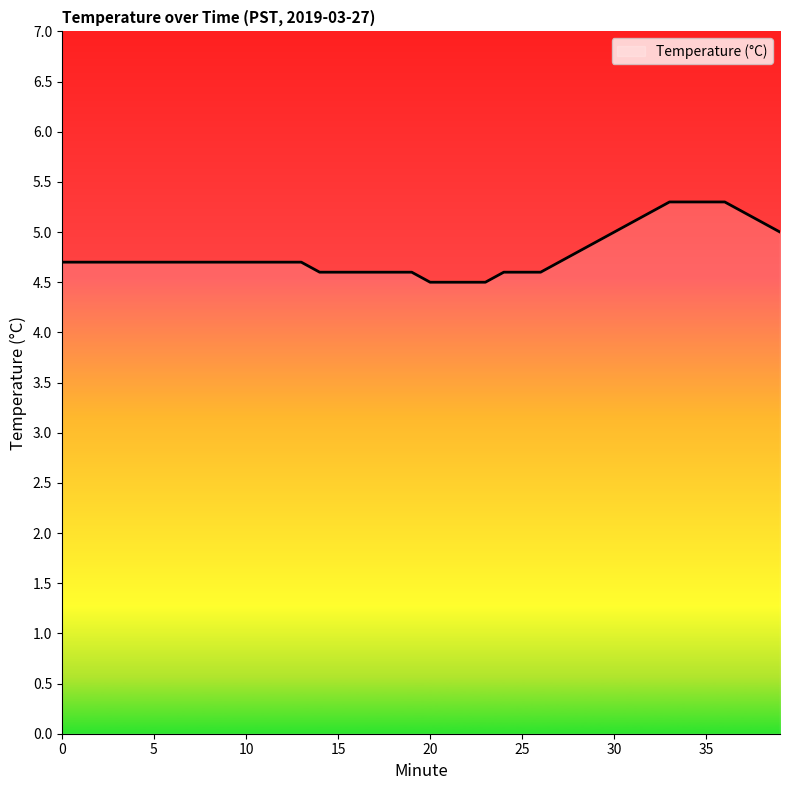

What is the minimum value shown in the chart?

4.5